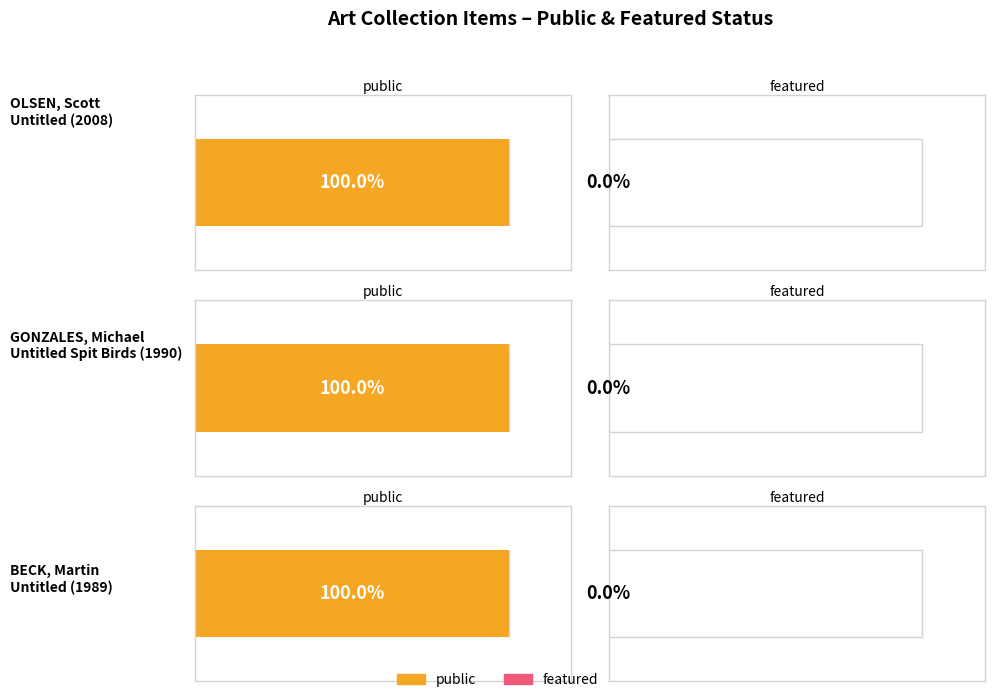

What is the label of the 3rd bar from the left?

BECK, Martin - Untitled (1989)